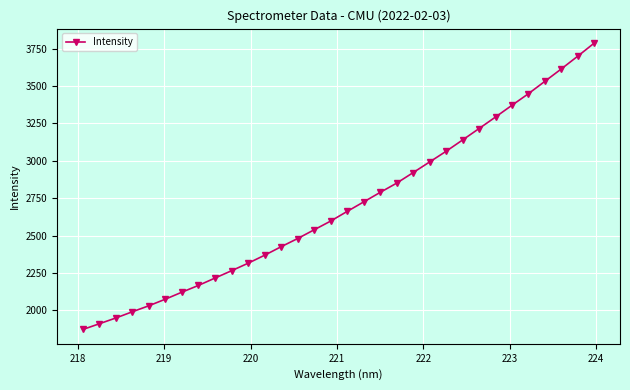

What is the value of the 23rd point from the left?

3063.6